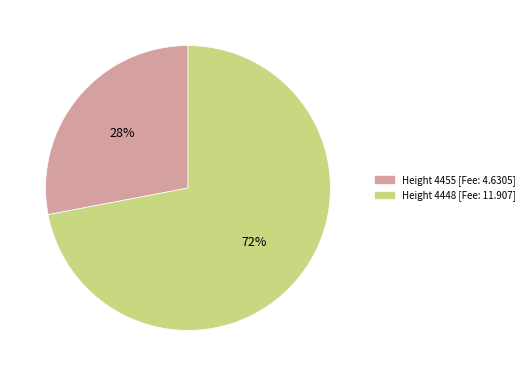

To the nearest percent, what is the difference between the largest and smallest slice percentages?

44%